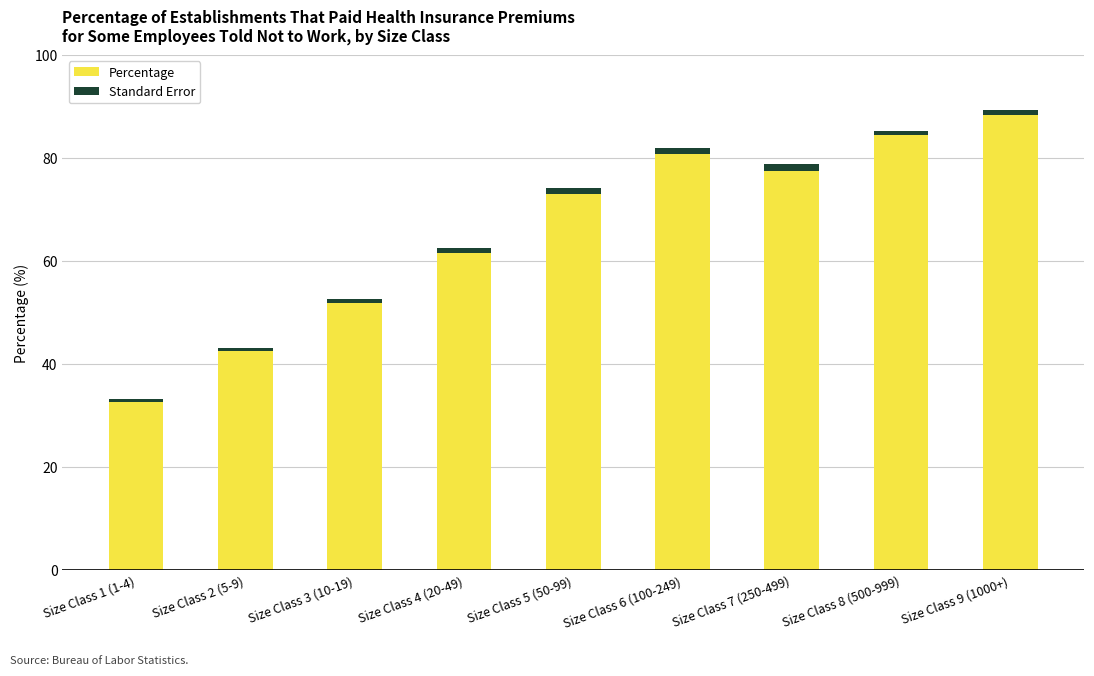

The value of Percentage at Size Class 4 (20-49) is 61.6. True or false?

True